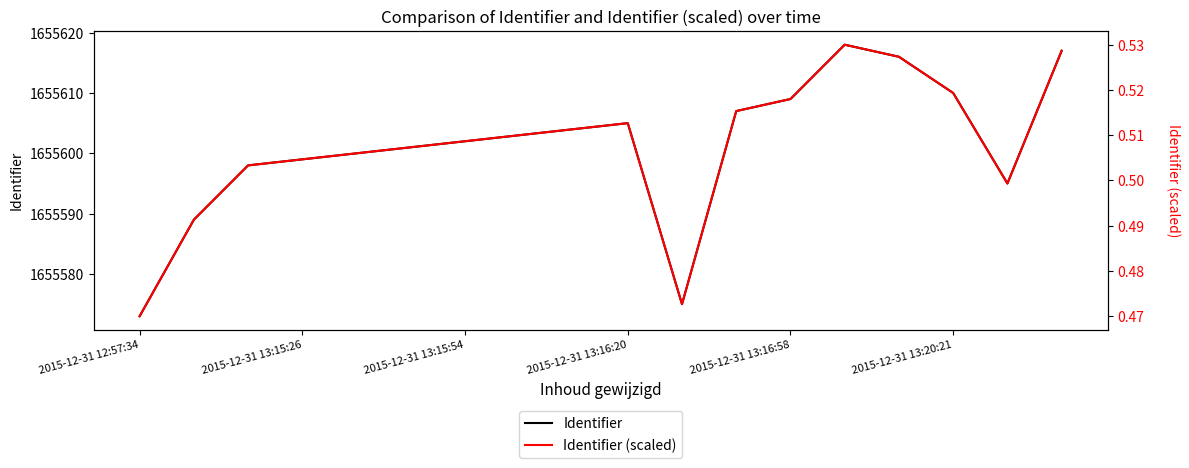

Read the Identifier (scaled) value at 2015-12-31 12:57:34.

0.5